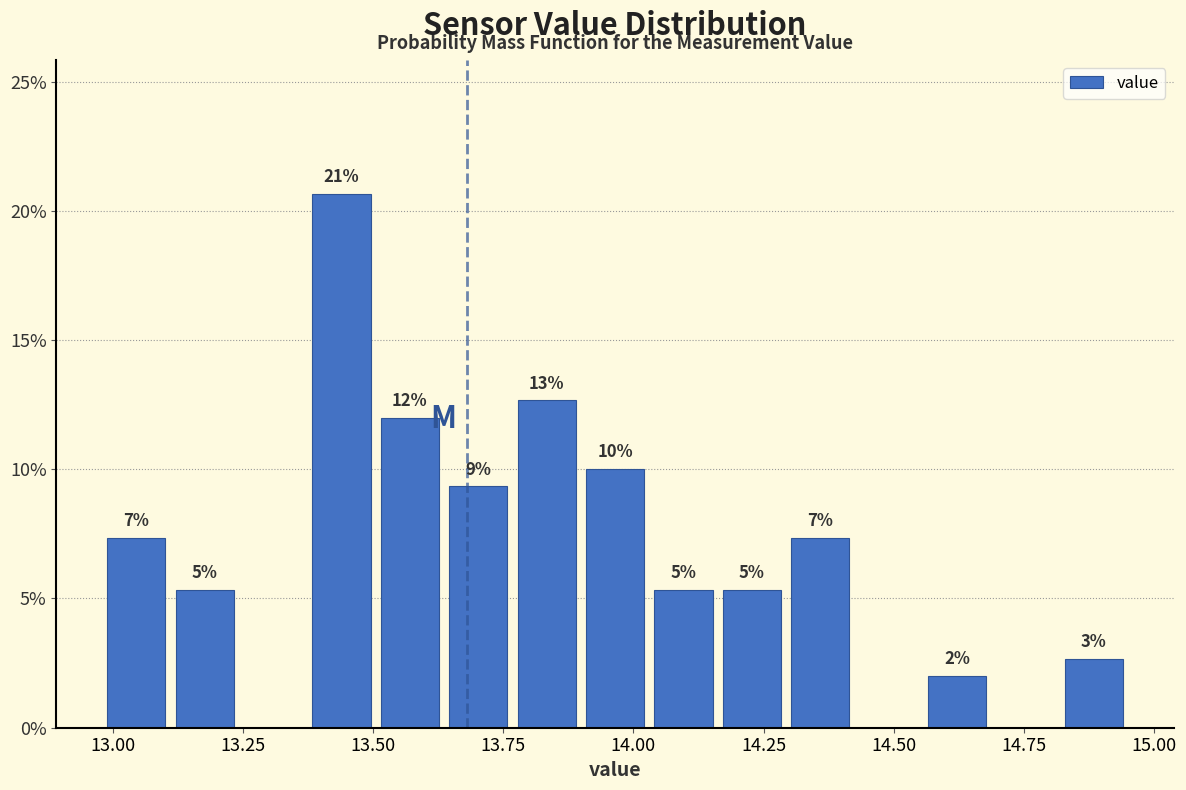

Around what value on the x-axis is the tallest bar? Give the approximate position of its centre, as read against the axis.

13.45